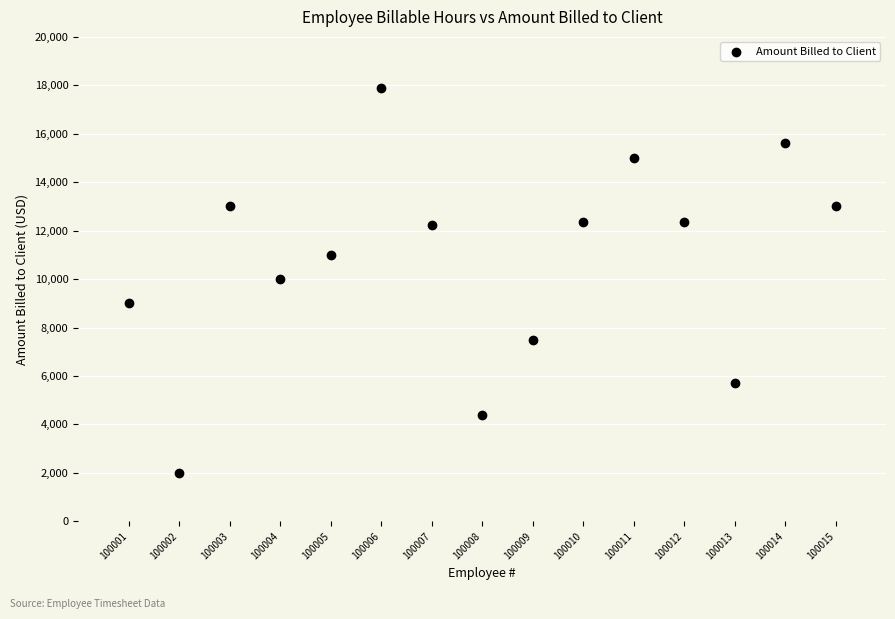

What is the range of X values (max minus min)?

14